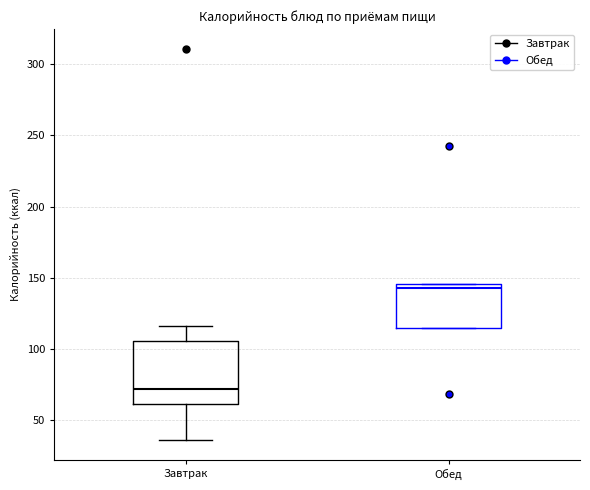

Reading left to right, read every box against the y-axis: the position of its median line, the range the box covers, and the ends of its whiskers. The values are not printed on the chart, so give them approximately, as read against the axis.

Завтрак: median 70, box 60 to 105, whiskers 35 to 115
Обед: median 145 (just below the box's upper edge), box 115 to 145, whiskers 115 to 145